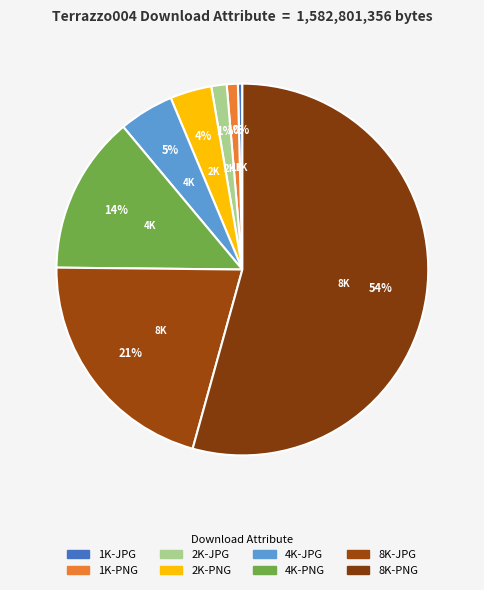

How much of the chart is everything except 4K-PNG?

86.2%